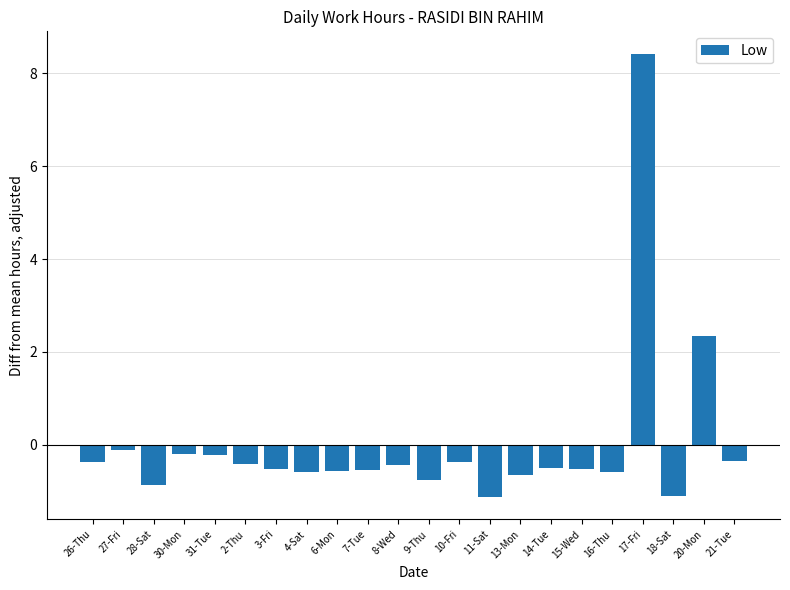

What position from the left is 11-Sat?

14